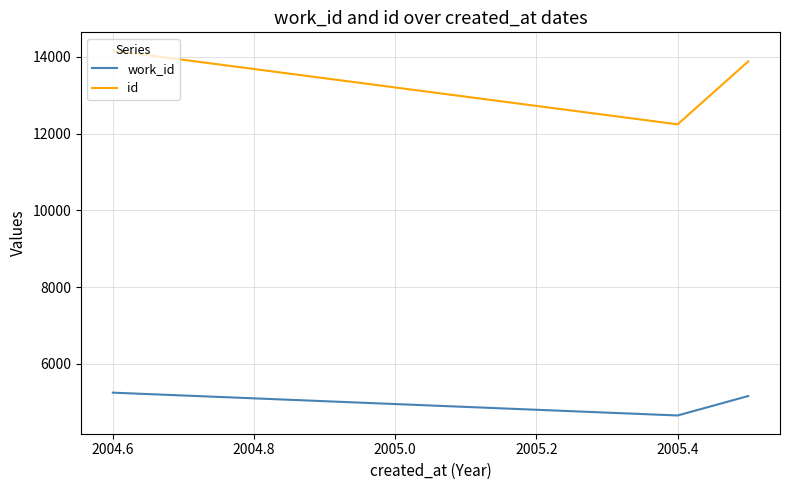

Which series has the largest total across all categories?

id